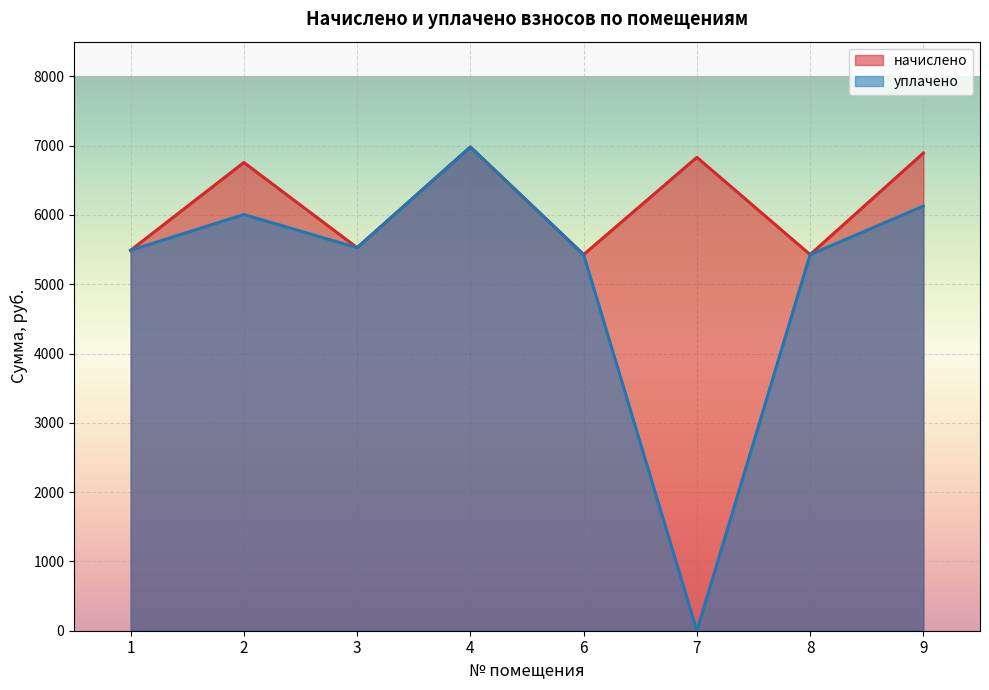

Reading left to right, transcribe all the data shown in this chart.

начислено: 1=5489.6	2=6756.5	3=5526.9	4=6980.0	6=5427.5	7=6831.0	8=5427.5	9=6893.1
уплачено: 1=5489.6	2=6005.8	3=5526.9	4=6980.0	6=5427.5	7=0.0	8=5427.5	9=6127.2